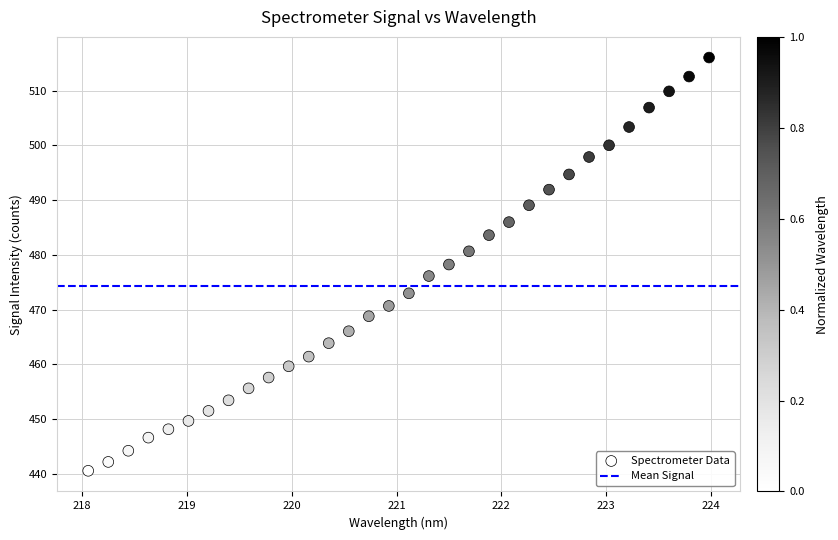

What is the range of X values (max minus min)?

5.9